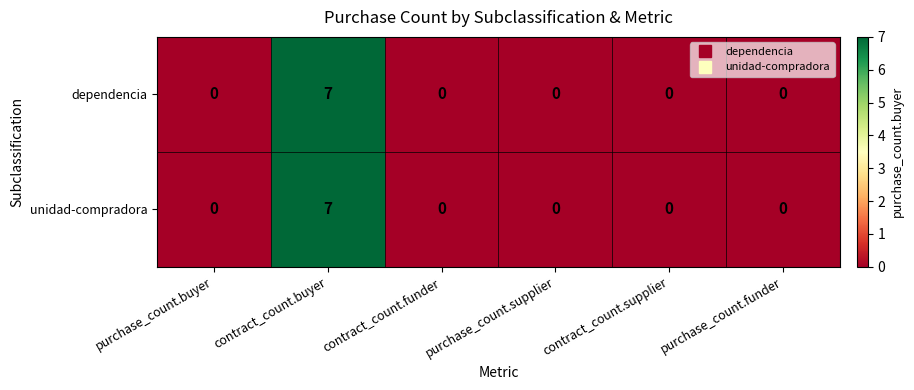

What is the total value across all series at contract_count.buyer?

14